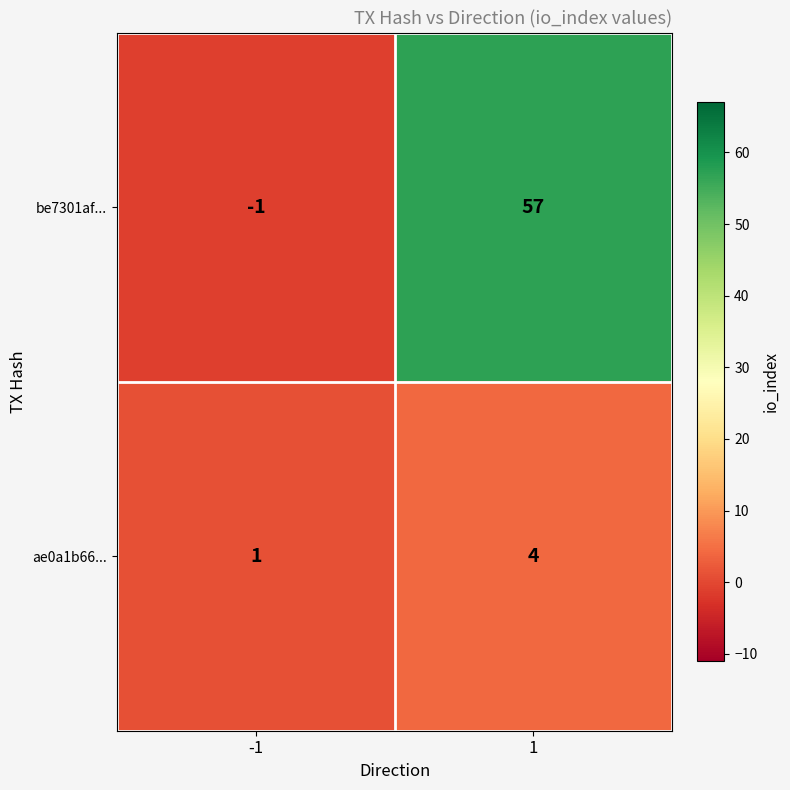

At which category is the sum across all series the highest?

1